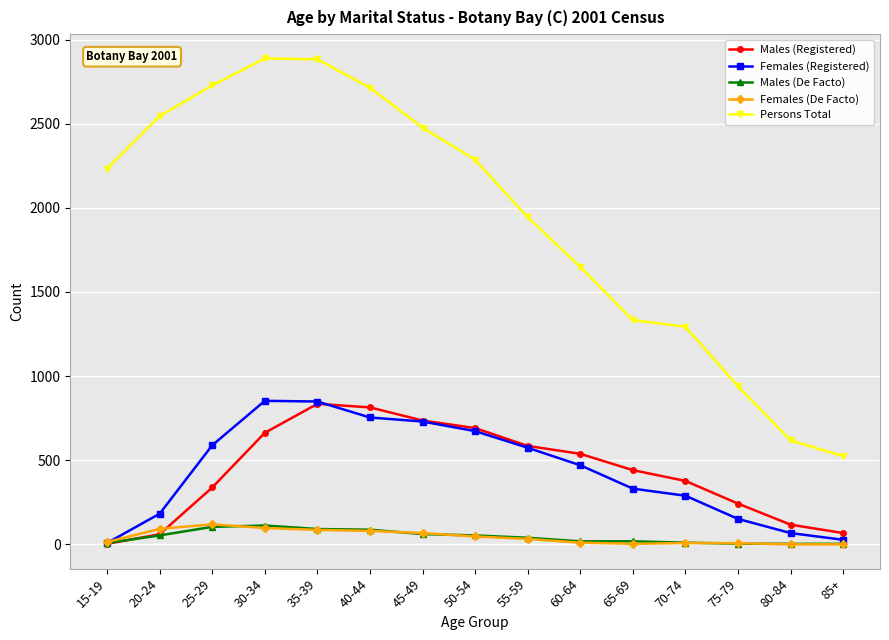

What is the label of the 11th point from the left?

65-69